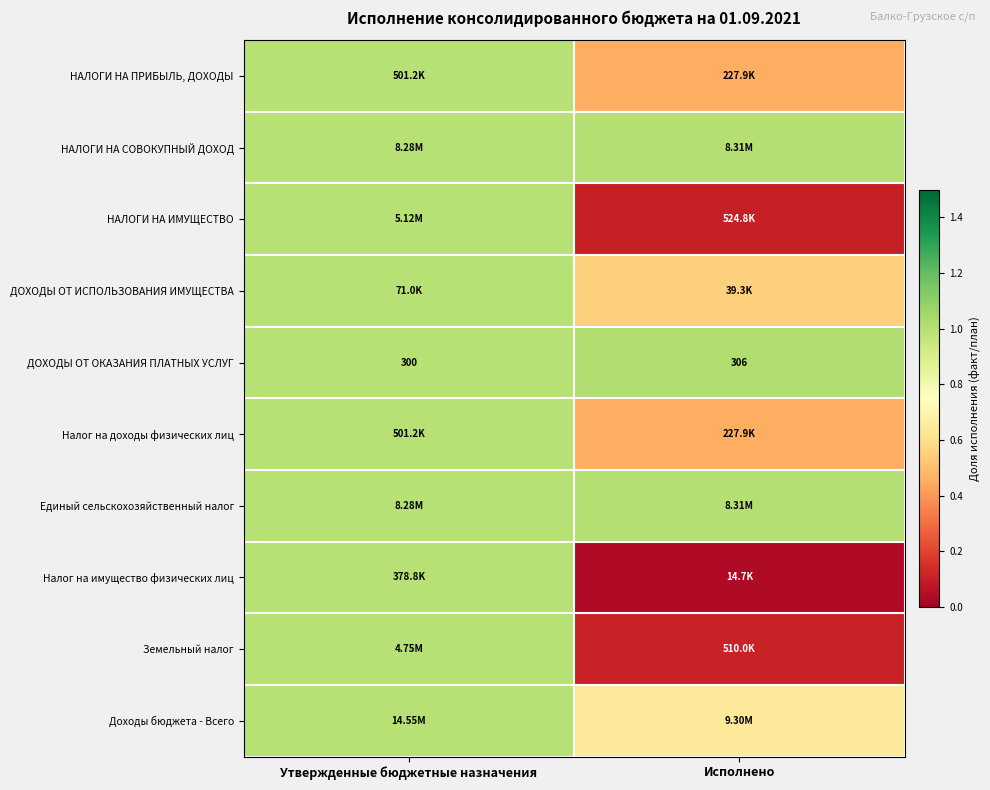

At which label is ДОХОДЫ ОТ ОКАЗАНИЯ ПЛАТНЫХ УСЛУГ closest to 303?

Утвержденные бюджетные назначения